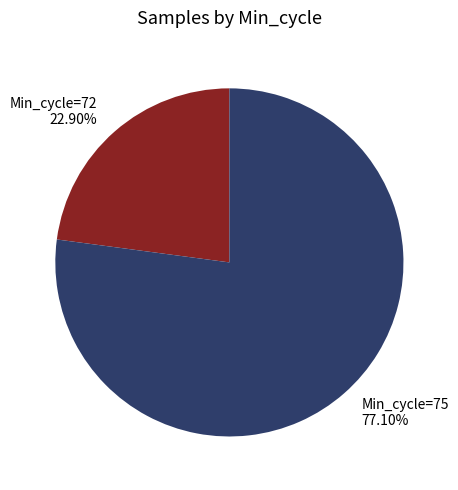

Does any single category account for the majority?

Yes